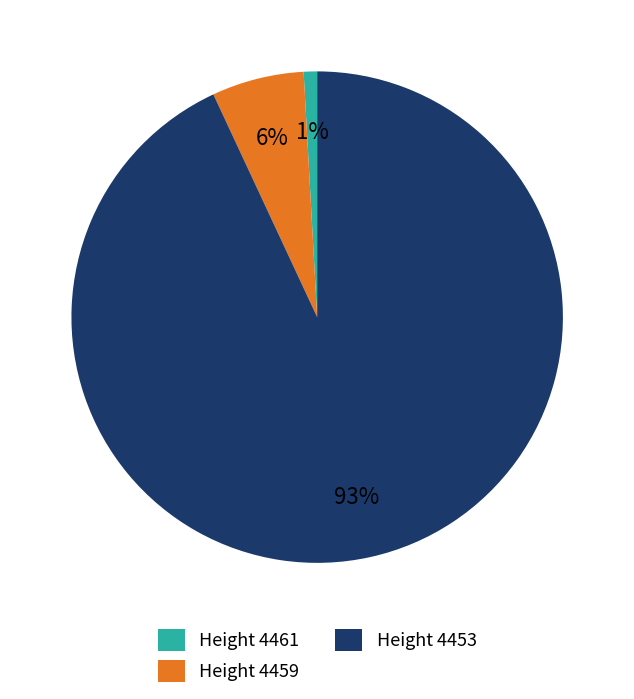

To the nearest percent, what is the average slice percentage?

33%